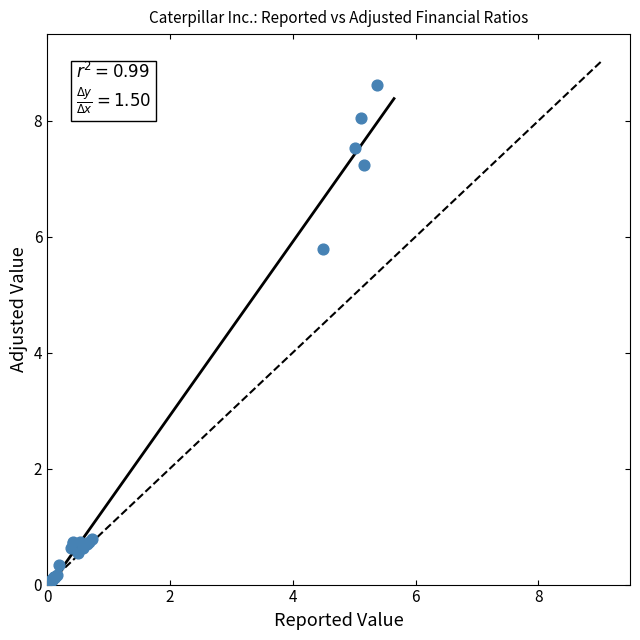

What Y value in the scatter plot is closest to 4?

5.8